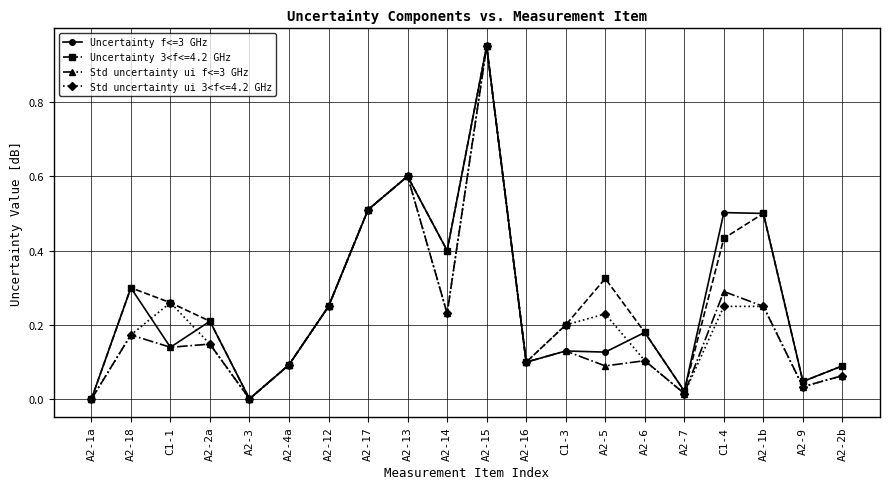

Count the number of categories in the chart.

20